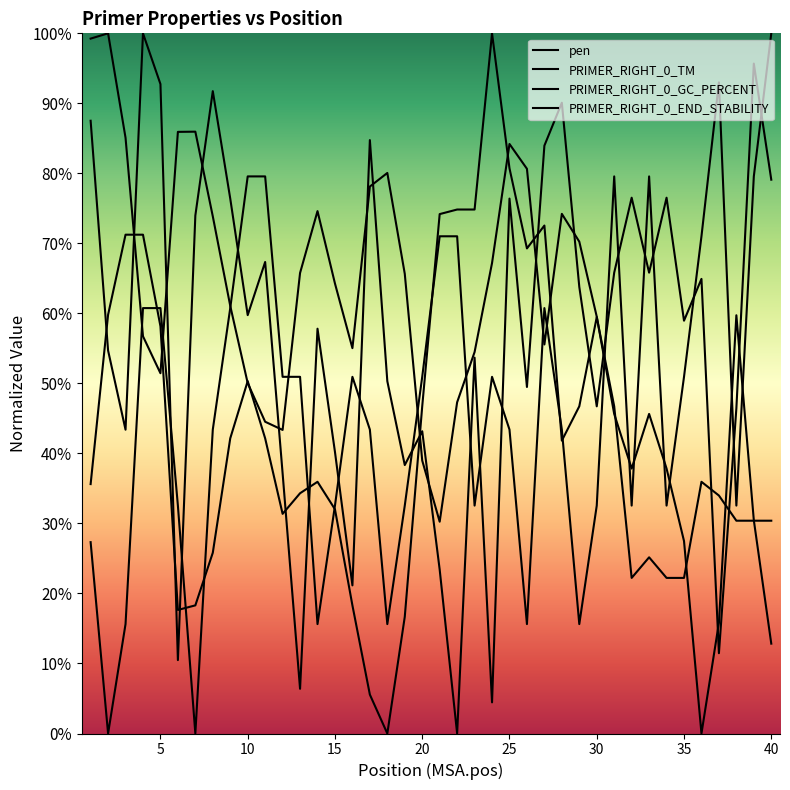

The value of PRIMER_RIGHT_0_TM at 40 is 32.0. True or false?

False